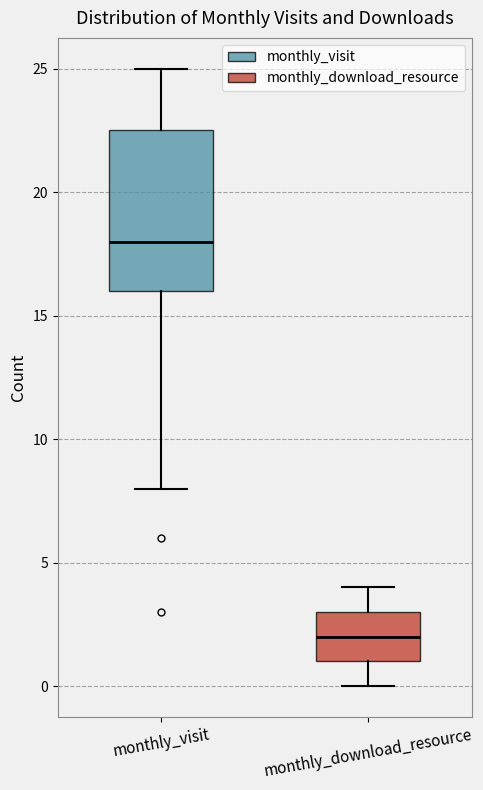

Reading left to right, transcribe this box plot: for each box, give where its median line is, the range the box spans, and where its two whiskers end, as read against the y-axis. The values are not printed on the chart, so give them approximately, as read against the axis.

monthly_visit: median 18.0, box 16.0 to 22.5, whiskers 8.0 to 25.0
monthly_download_resource: median 2.0, box 1.0 to 3.0, whiskers 0.0 to 4.0